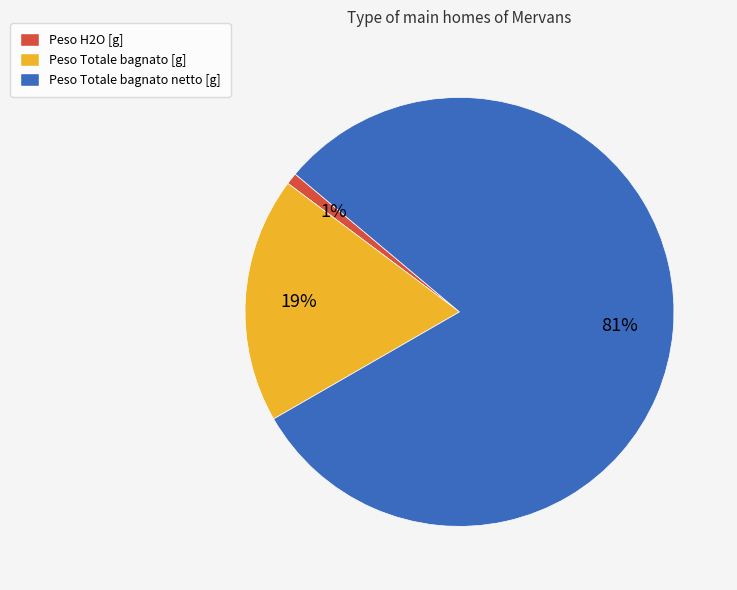

Which category has the smallest portion of the pie?

Peso H2O [g]